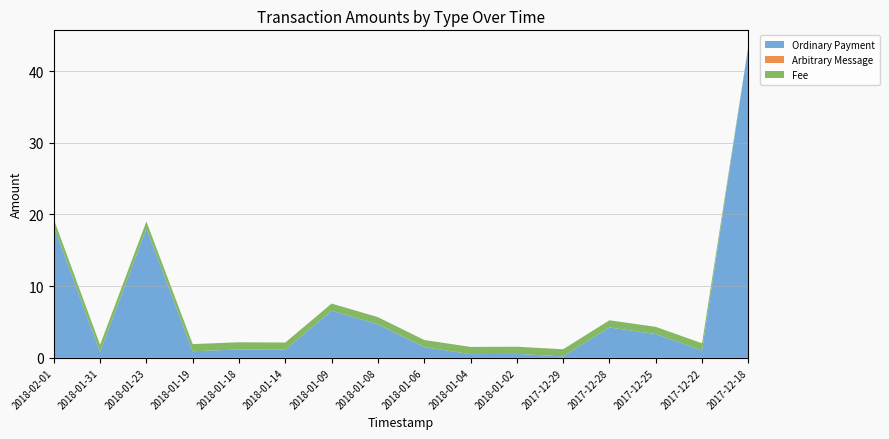

Reading right to left, transcribe all the data shown in this chart.

Ordinary Payment: 43.5	1.0	3.3	4.2	0.2	0.6	0.5	1.5	4.7	6.6	1.1	1.2	0.9	18.0	0.8	18.3
Arbitrary Message: 0.0	0.0	0.0	0.0	0.0	0.0	0.0	0.0	0.0	0.0	0.0	0.0	0.0	0.0	0.0	0.0
Fee: 0.0	1.0	1.0	1.0	1.0	1.0	1.0	1.0	1.0	1.0	1.0	1.0	1.0	1.0	1.0	1.0